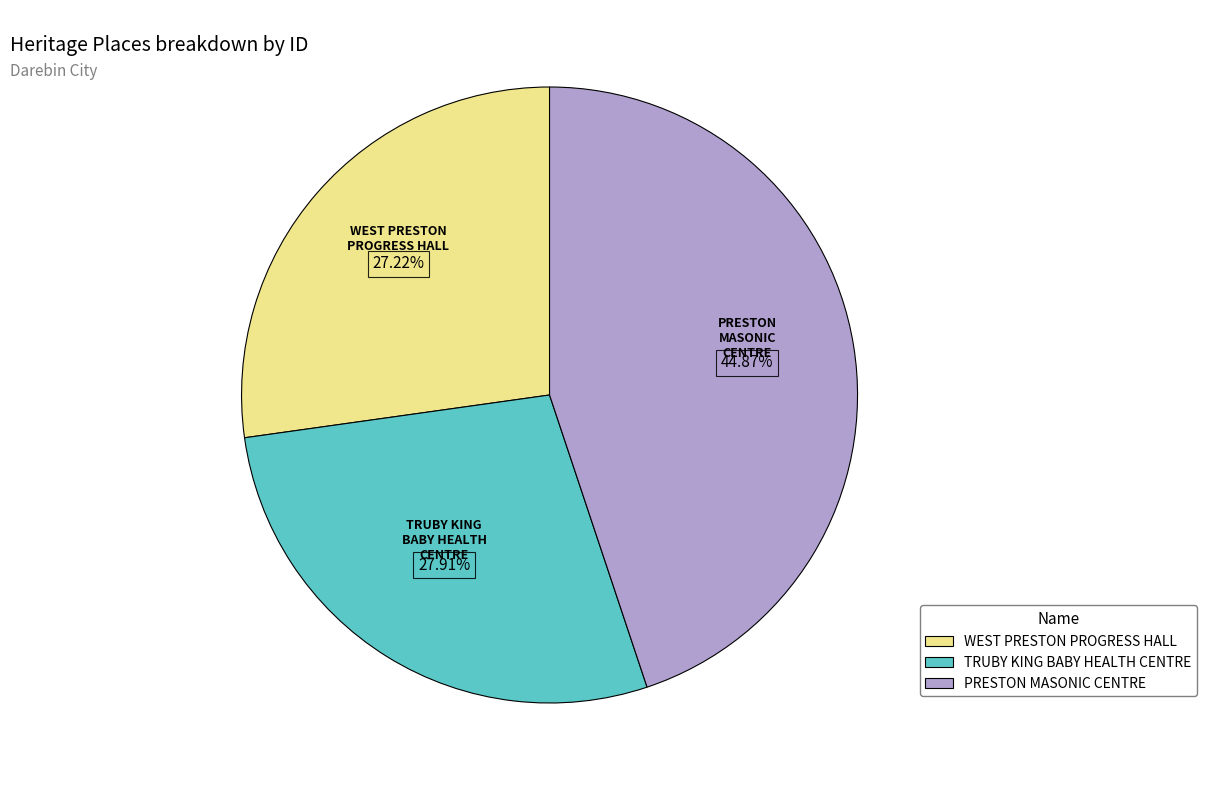

To the nearest percent, what portion does PRESTON MASONIC CENTRE represent?

45%